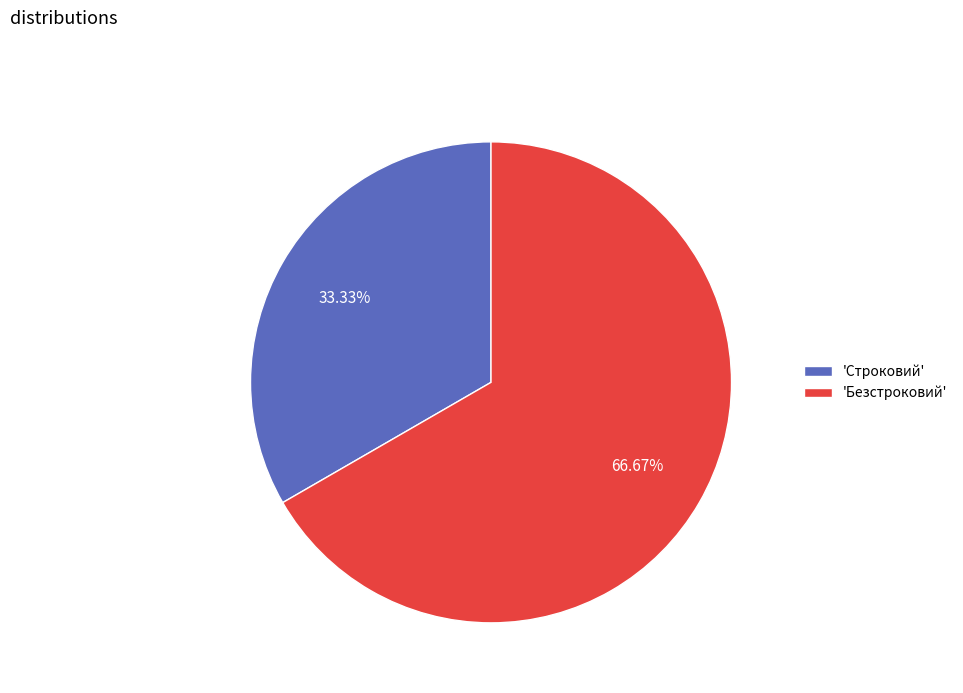

Is the sum of 'Строковий' and 'Безстроковий' greater than half?

Yes